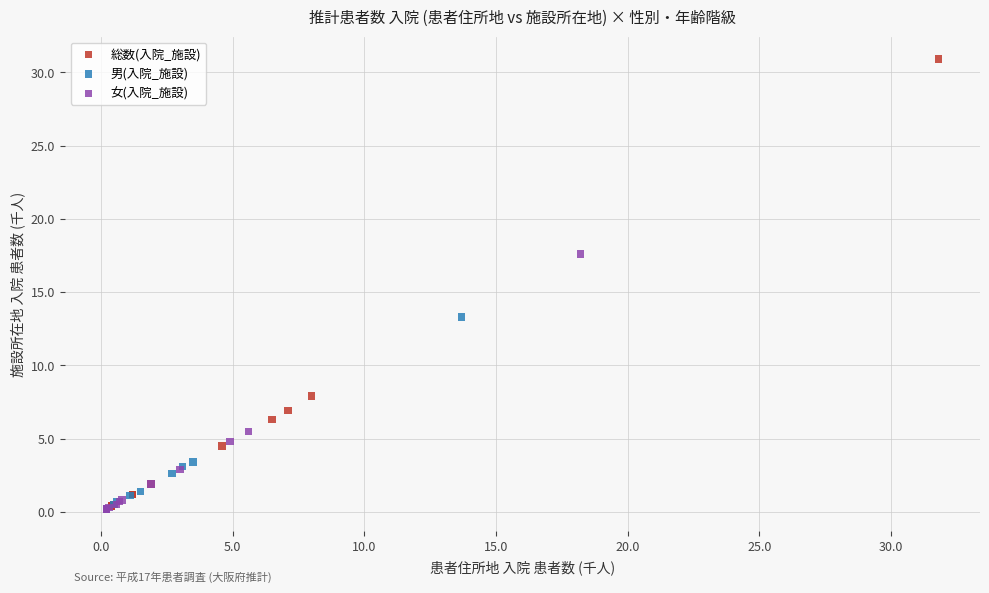

What are all the series names shown in the legend?

総数(入院_施設), 男(入院_施設), 女(入院_施設)